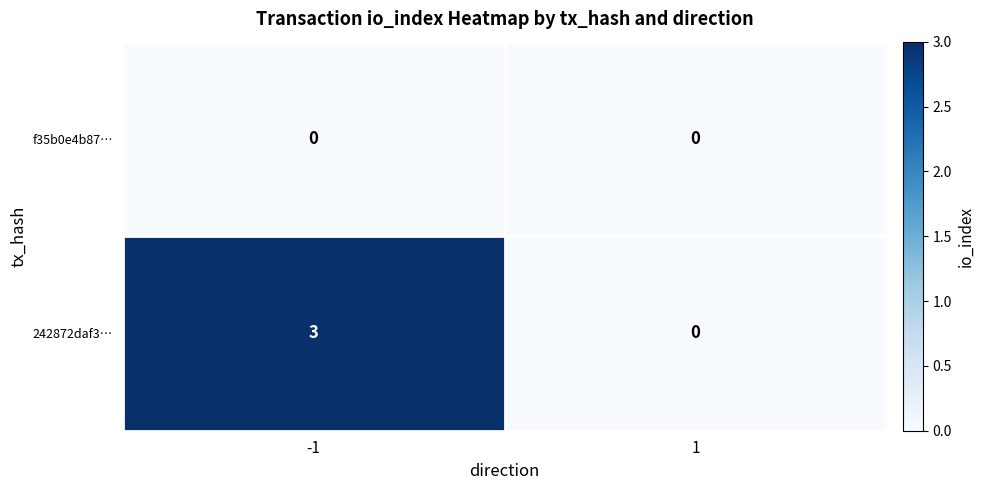

At which category is the sum across all series the highest?

-1